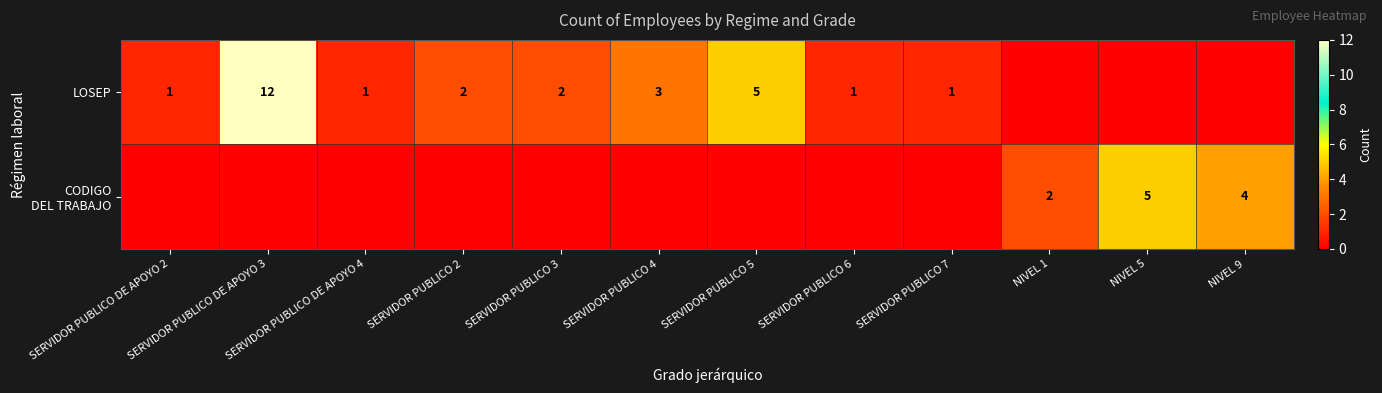

The LOSEP series shows 1 at SERVIDOR PUBLICO DE APOYO 4. True or false?

True